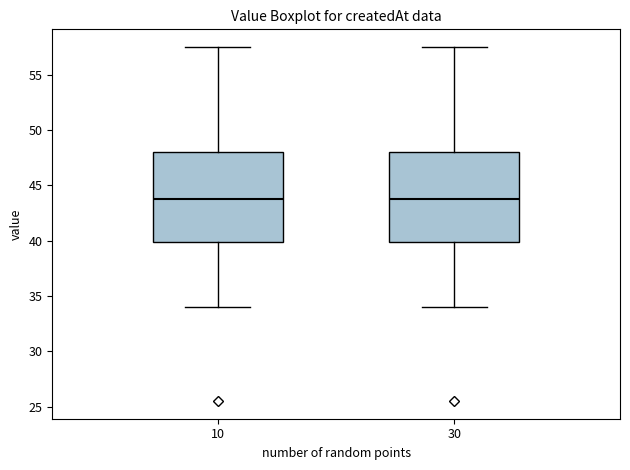

Where is the lower edge of the box at x = 10 on the y-axis? The values are not printed on the chart, so give them approximately, as read against the axis.

40.0